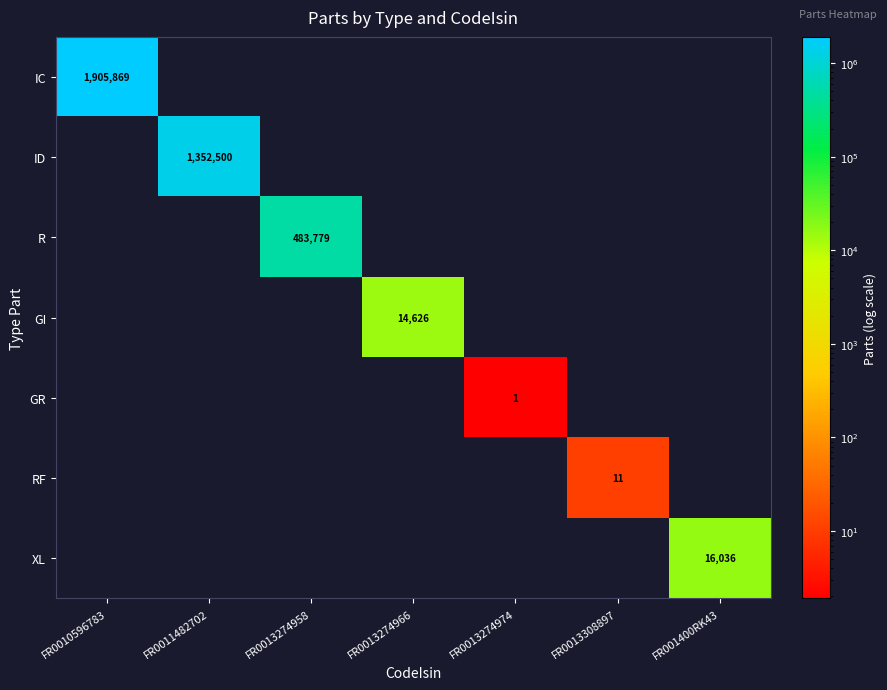

Which series has the largest total across all categories?

IC